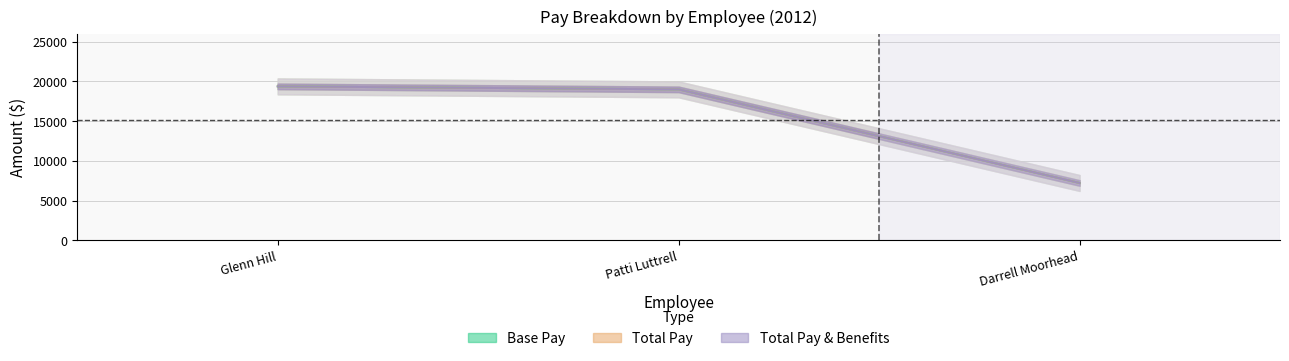

What are all the series names shown in the legend?

Base Pay, Total Pay, Total Pay & Benefits